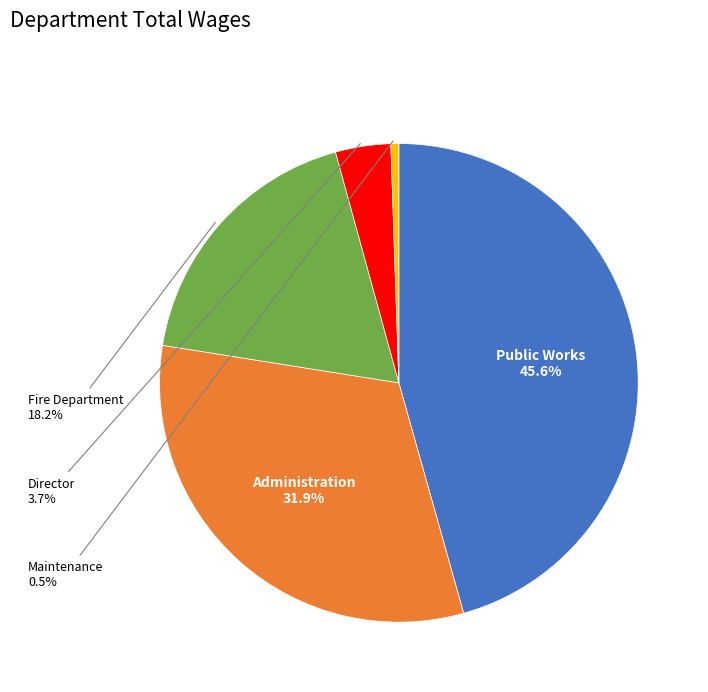

Is there any slice that represents more than half of the pie?

No